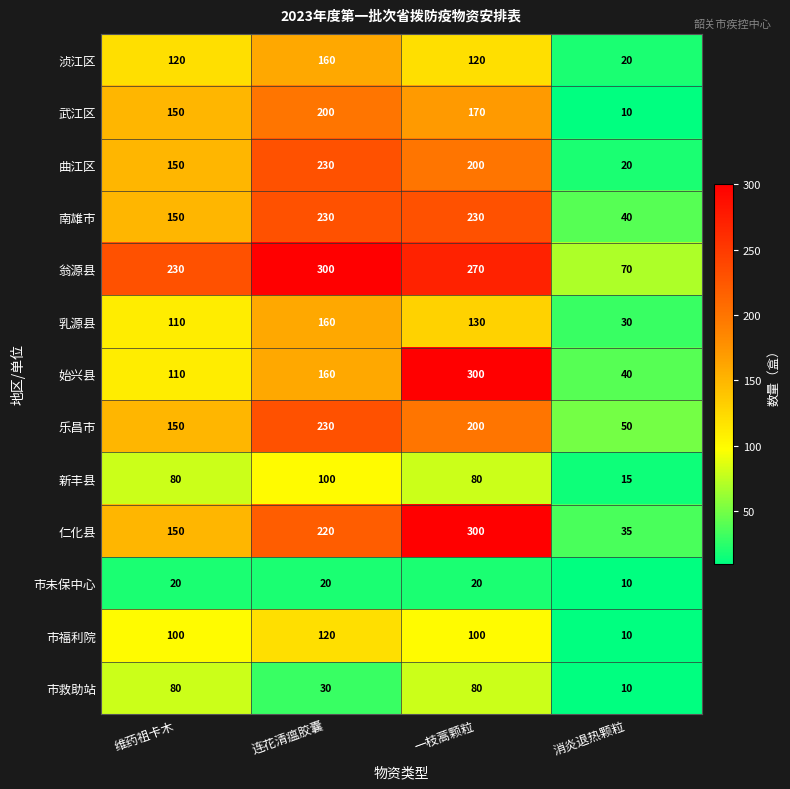

Which category has the highest value in the 仁化县 series?

一枝蒿颗粒